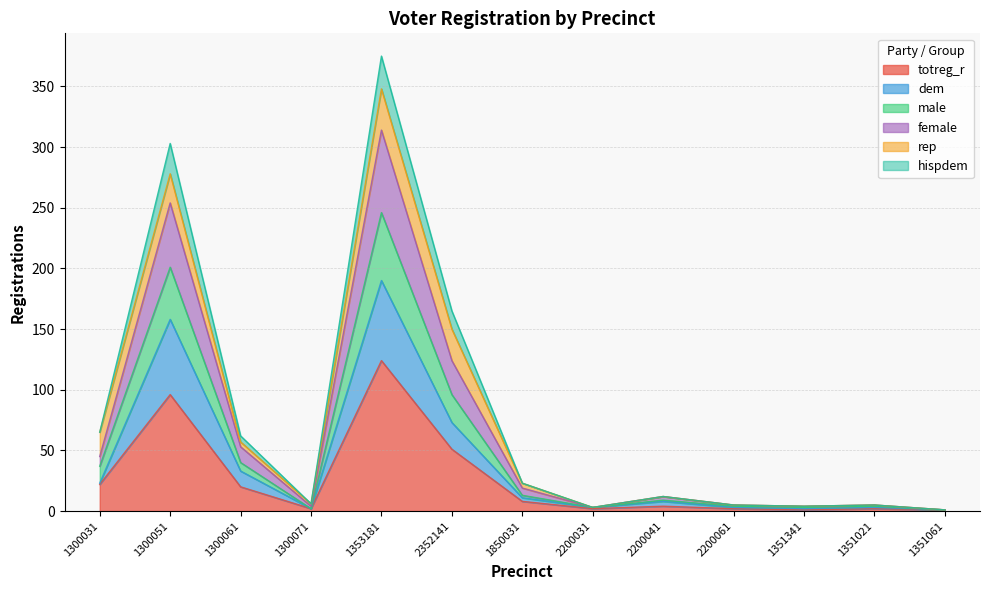

Is it true that hispdem equals 36 at 1300031?

False